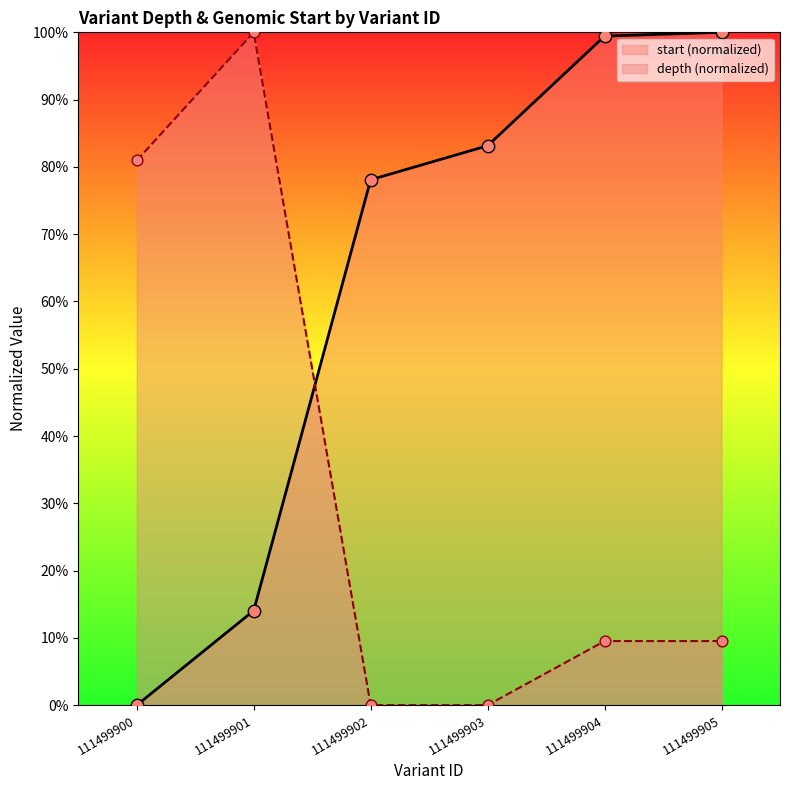

Which series reaches the maximum Y coordinate?

depth